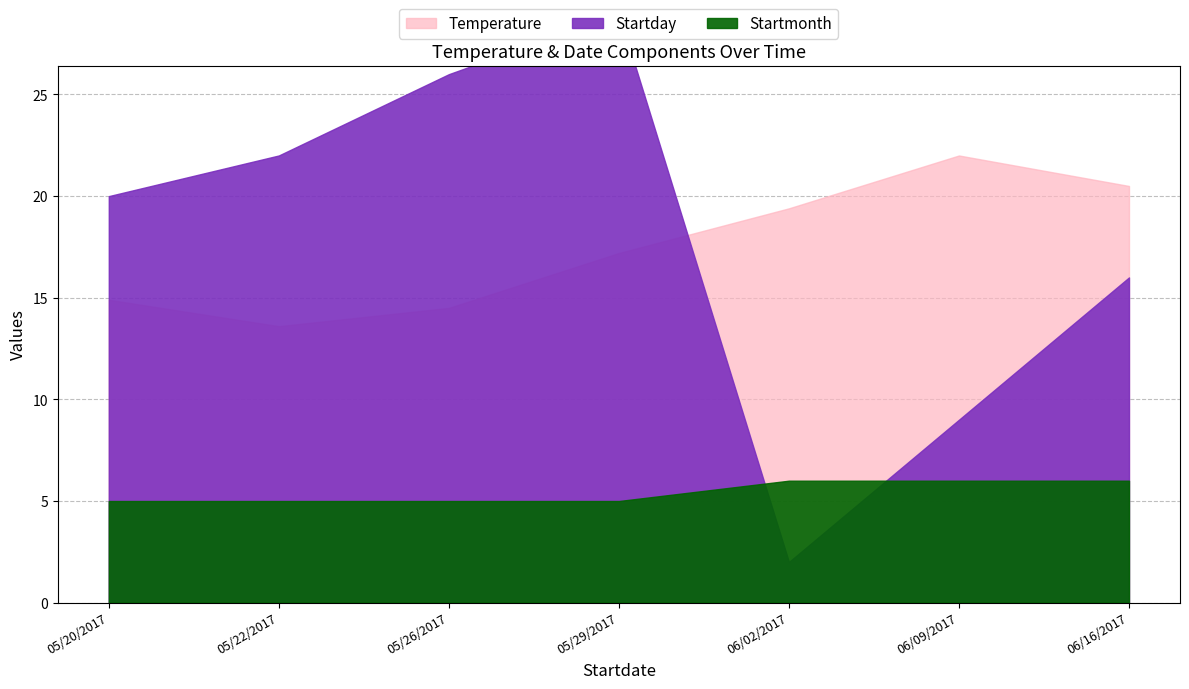

How many times do Startday and Temperature cross each other?

1